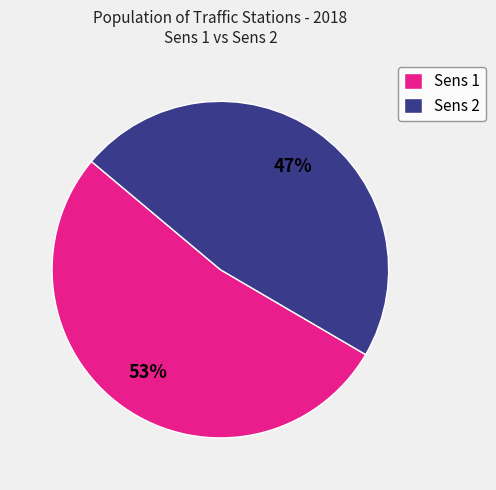

Is the sum of Sens 1 and Sens 2 greater than half?

Yes